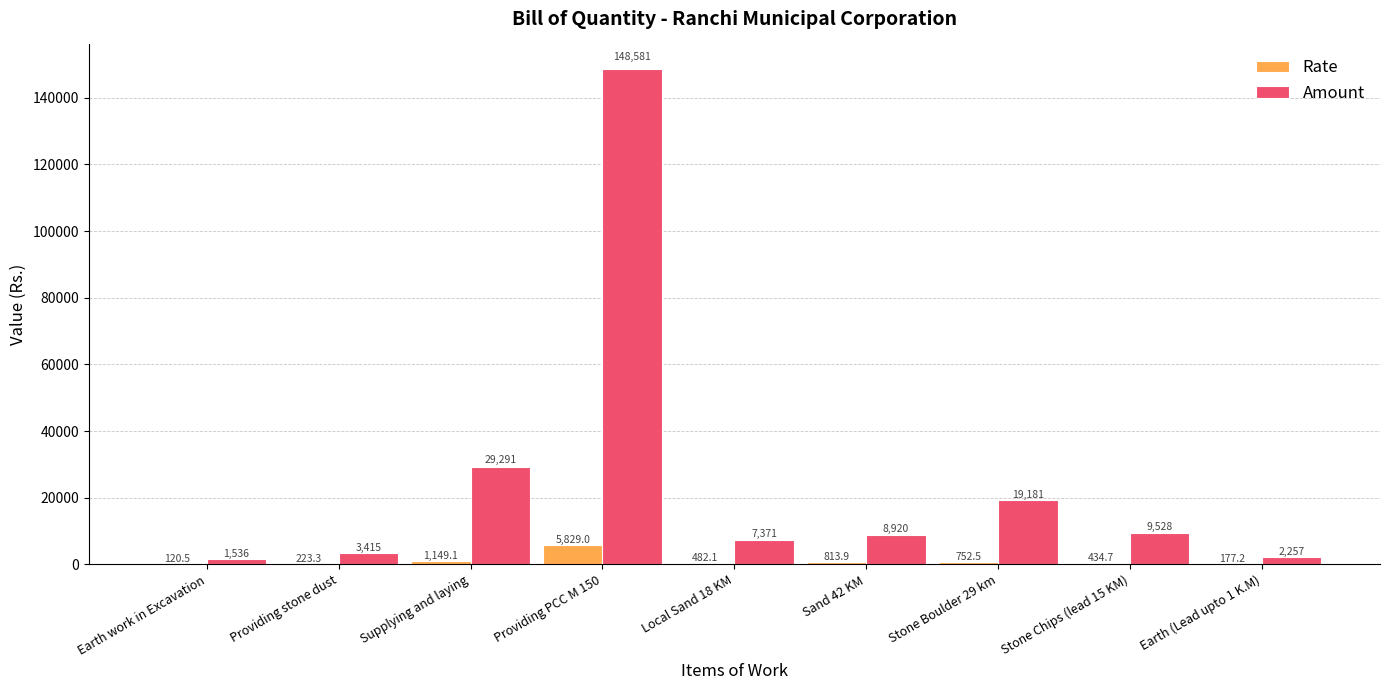

Between Local Sand 18 KM and Sand 42 KM, which series saw the biggest shift?

Amount